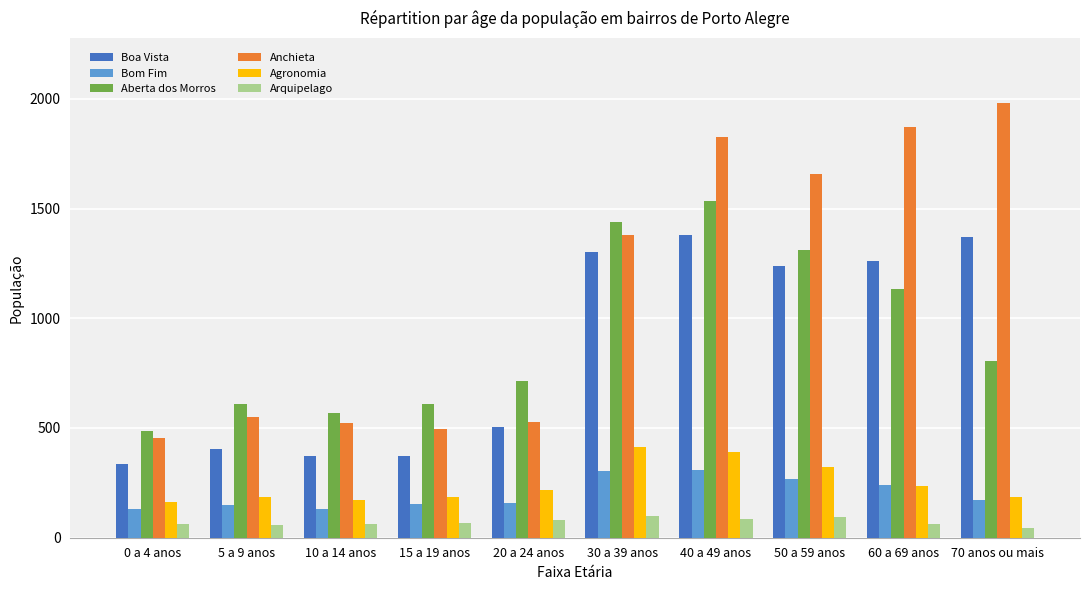

How many groups of bars are there?

10